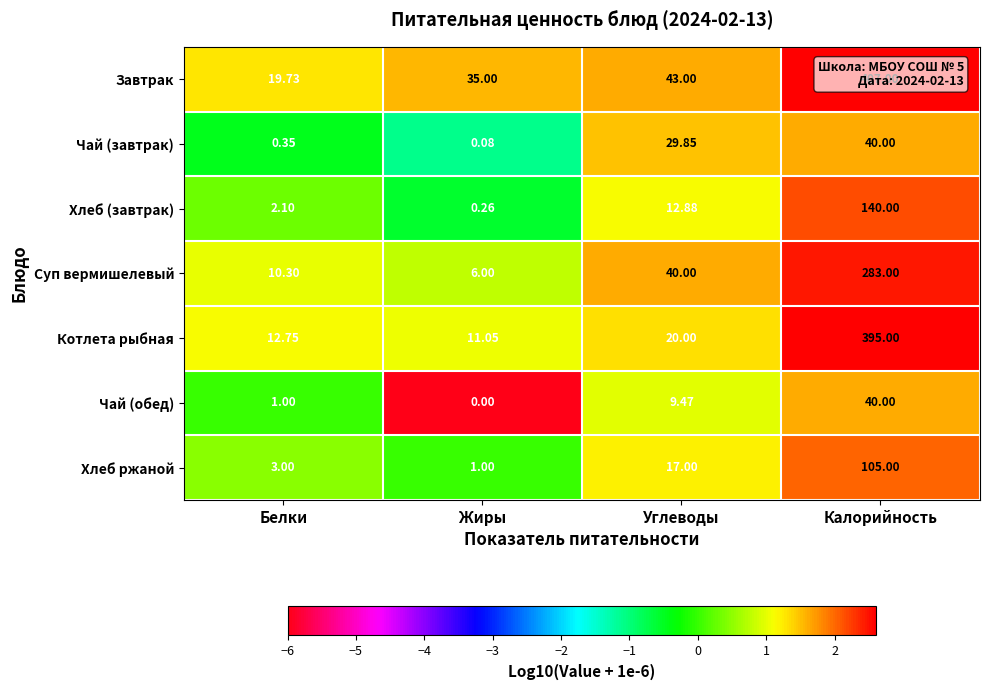

Where is Хлеб (завтрак) nearest to the value 70?

Углеводы